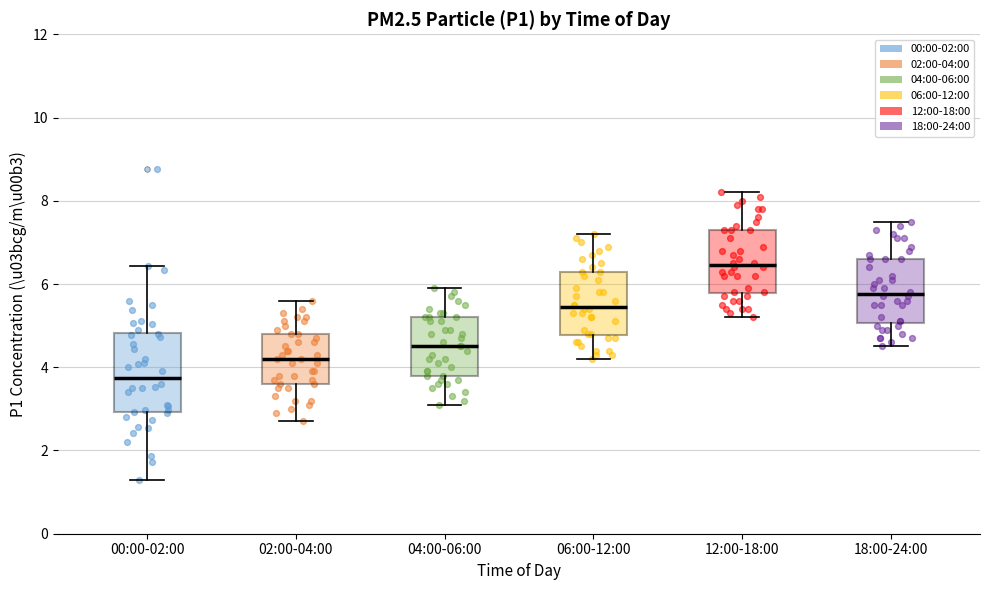

Comparing the boxes themselves (not the whiskers), which one is the tallest?

00:00-02:00